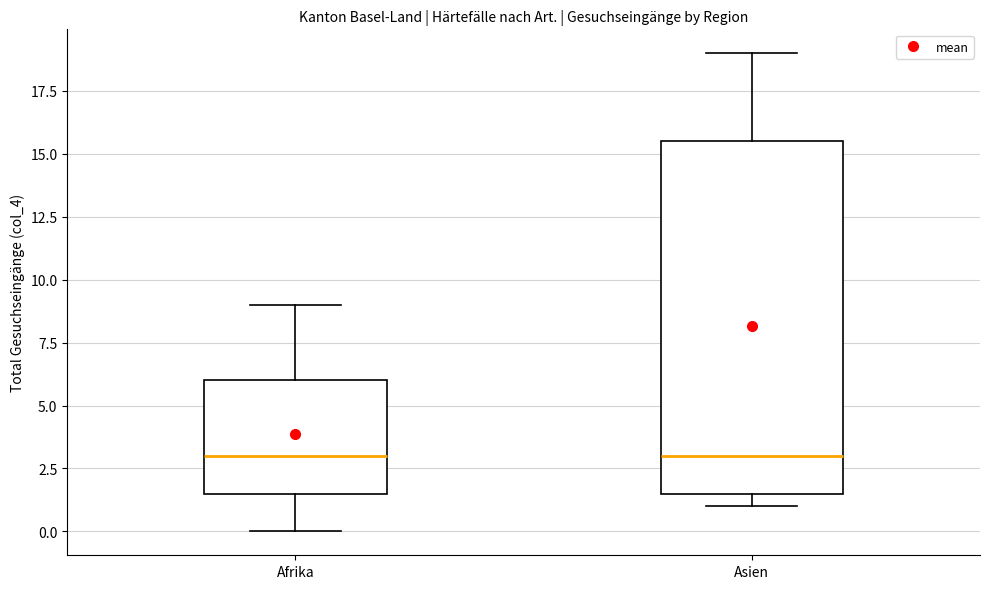

Reading left to right, transcribe this box plot: for each box, give where its median line is, the range the box spans, and where its two whiskers end, as read against the y-axis. The values are not printed on the chart, so give them approximately, as read against the axis.

Afrika: median 3.0, box 1.5 to 6.0, whiskers 0.0 to 9.0
Asien: median 3.0, box 1.5 to 15.5, whiskers 1.0 to 19.0